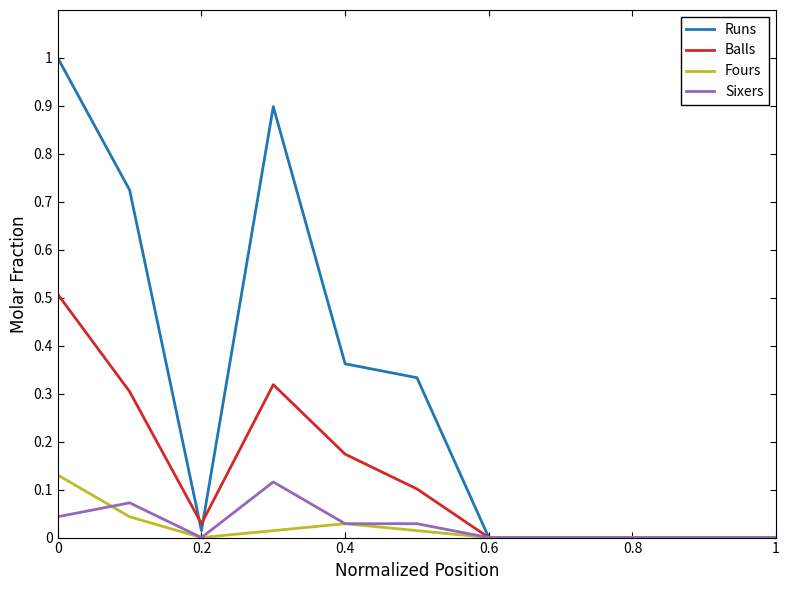

What is the maximum value shown in the chart?

1.0